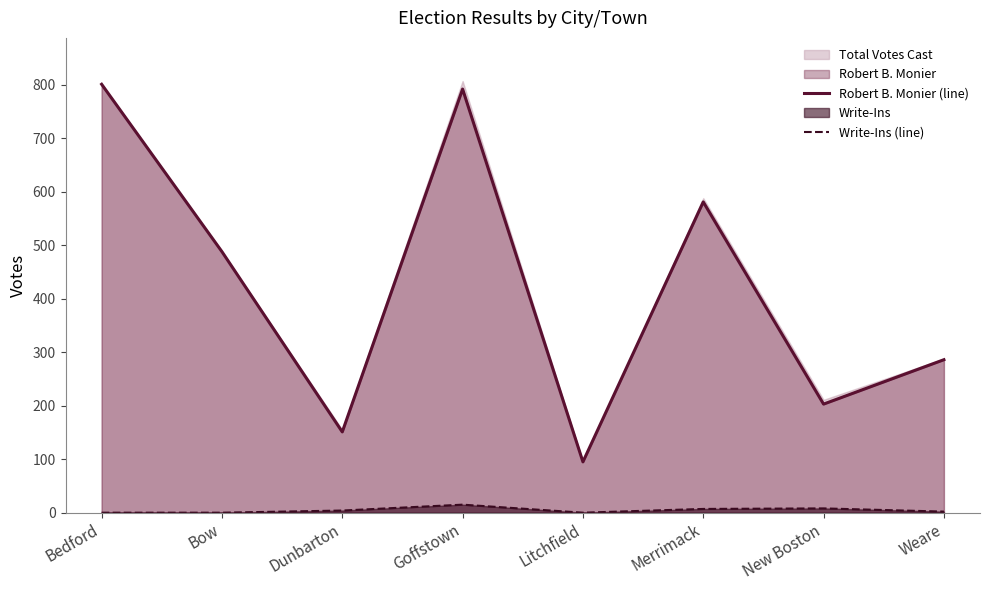

How many values in Write-Ins (line) are above zero?

5